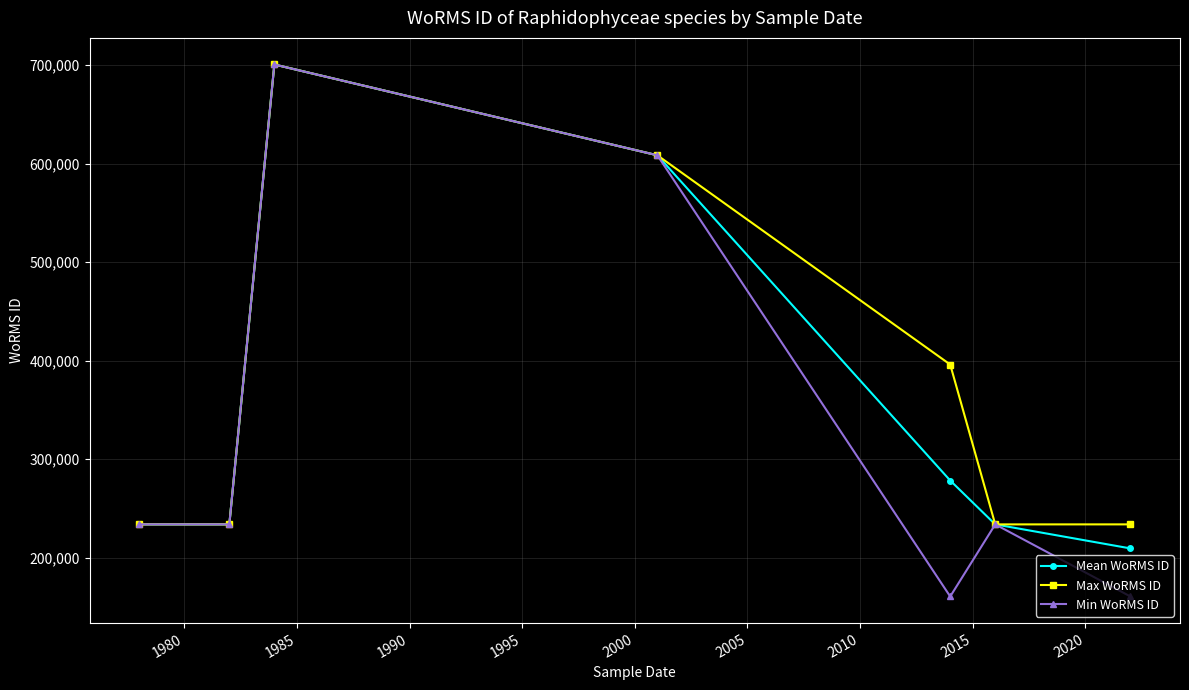

Which series has the widest spread of values?

Min WoRMS ID